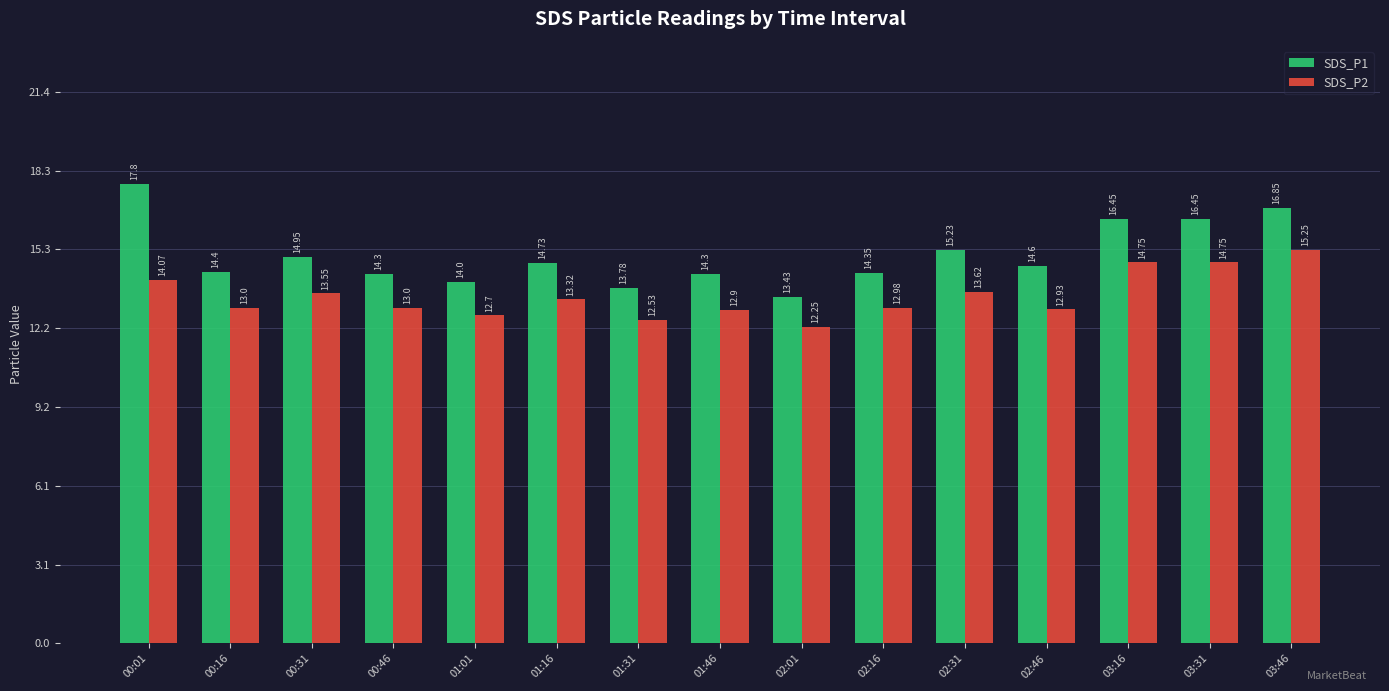

Between 01:31 and 03:16, which series saw the biggest shift?

SDS_P1